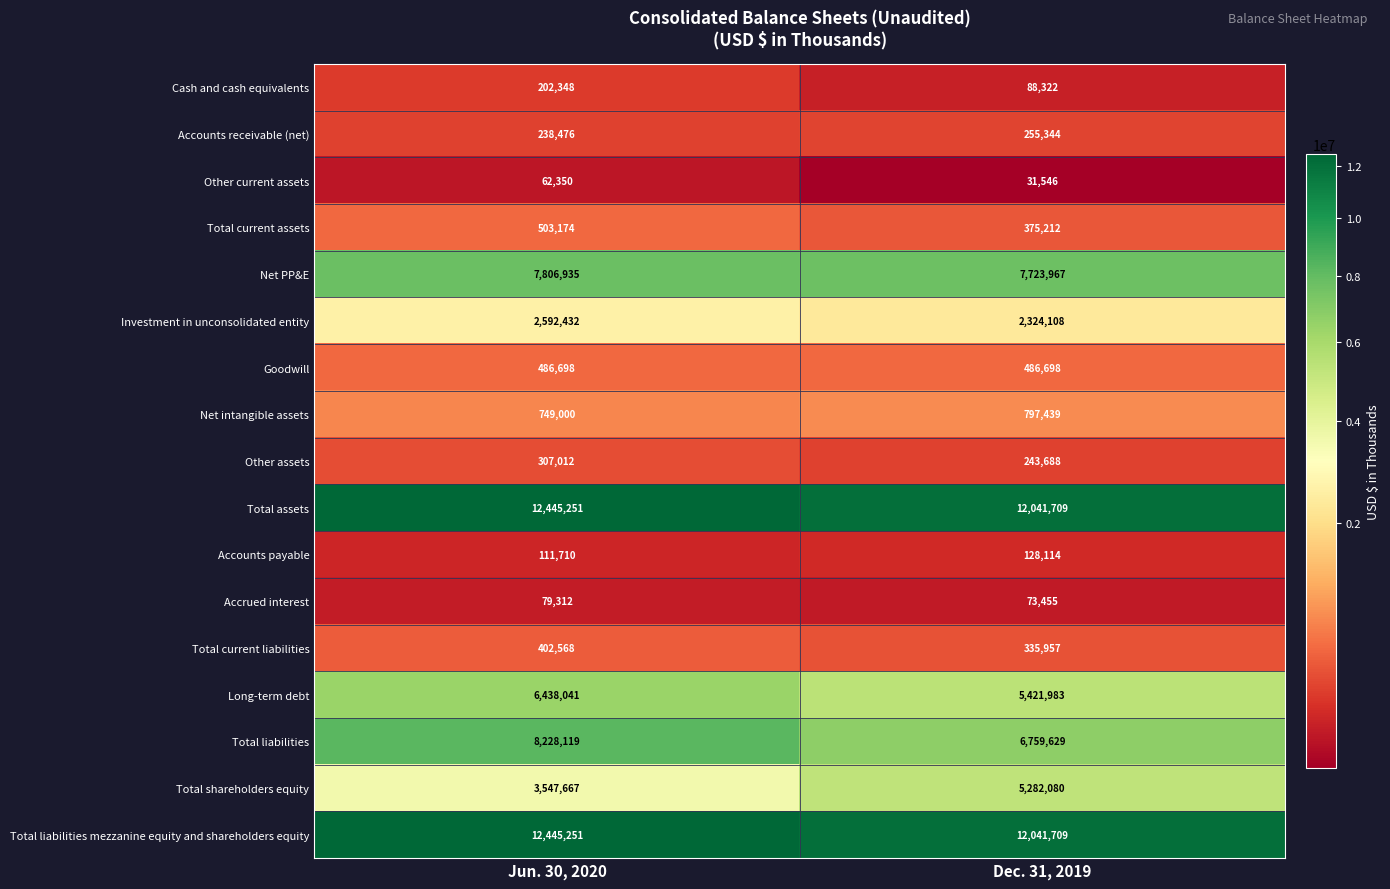

Which series changed the most between Jun. 30, 2020 and Dec. 31, 2019?

Total shareholders equity